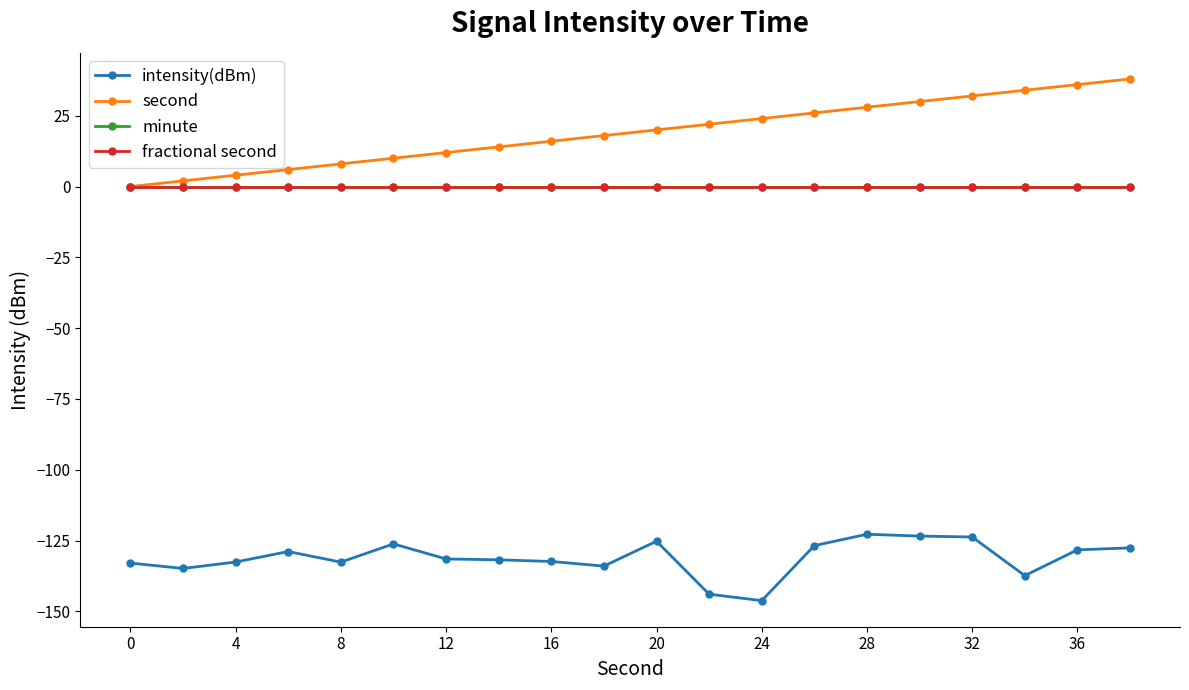

True or false: fractional second and minute intersect in this chart.

False